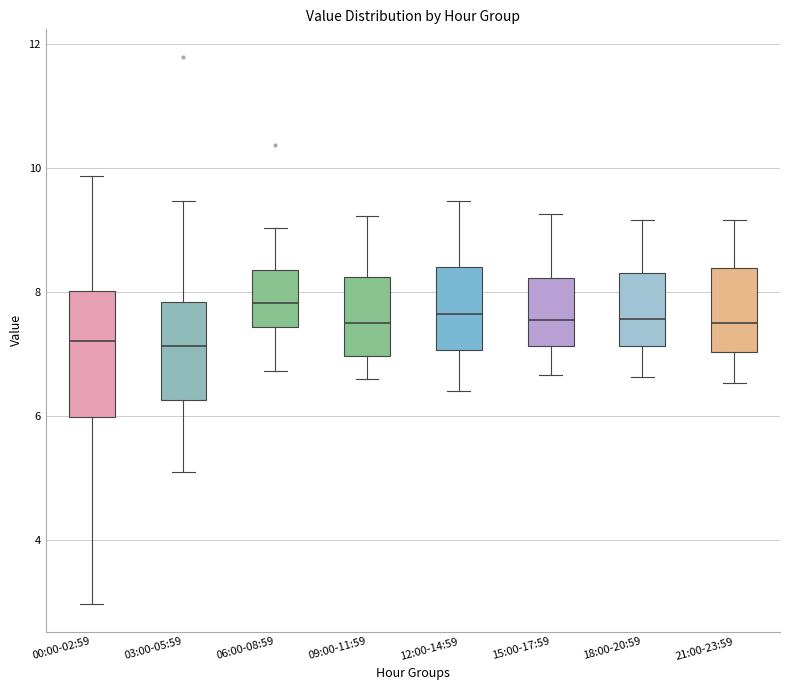

Reading left to right, read every box against the y-axis: the position of its median line, the range the box covers, and the ends of its whiskers. The values are not printed on the chart, so give them approximately, as read against the axis.

00:00-02:59: median 7.2, box 6.0 to 8.0, whiskers 3.0 to 9.8
03:00-05:59: median 7.2, box 6.2 to 7.8, whiskers 5.2 to 9.4
06:00-08:59: median 7.8, box 7.4 to 8.4, whiskers 6.8 to 9.0
09:00-11:59: median 7.6, box 7.0 to 8.2, whiskers 6.6 to 9.2
12:00-14:59: median 7.6, box 7.0 to 8.4, whiskers 6.4 to 9.4
15:00-17:59: median 7.6, box 7.2 to 8.2, whiskers 6.6 to 9.2
18:00-20:59: median 7.6, box 7.2 to 8.4, whiskers 6.6 to 9.2
21:00-23:59: median 7.6, box 7.0 to 8.4, whiskers 6.6 to 9.2